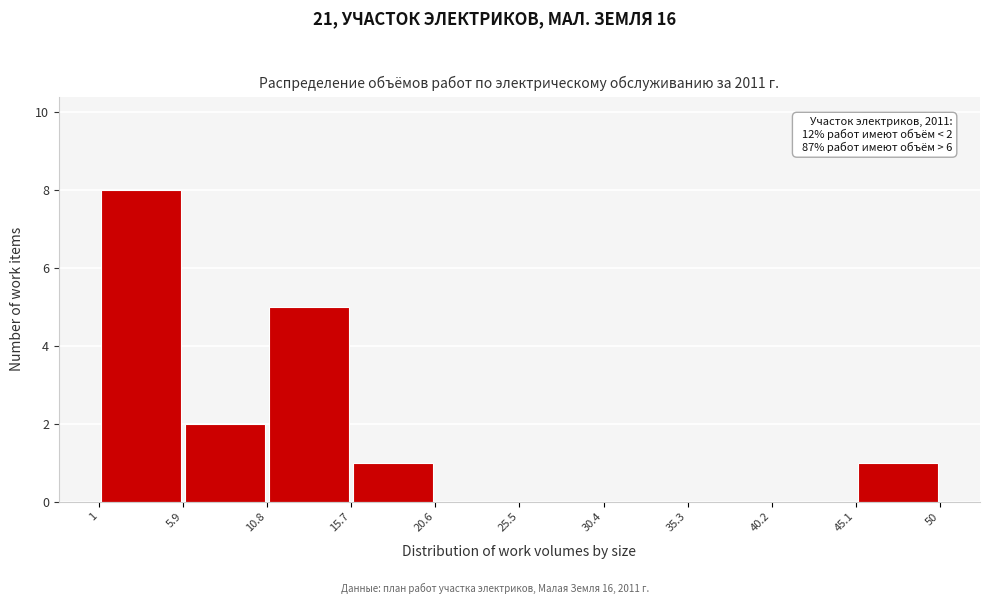

Over which range of the x-axis is the bar tallest?

1 to 5.9